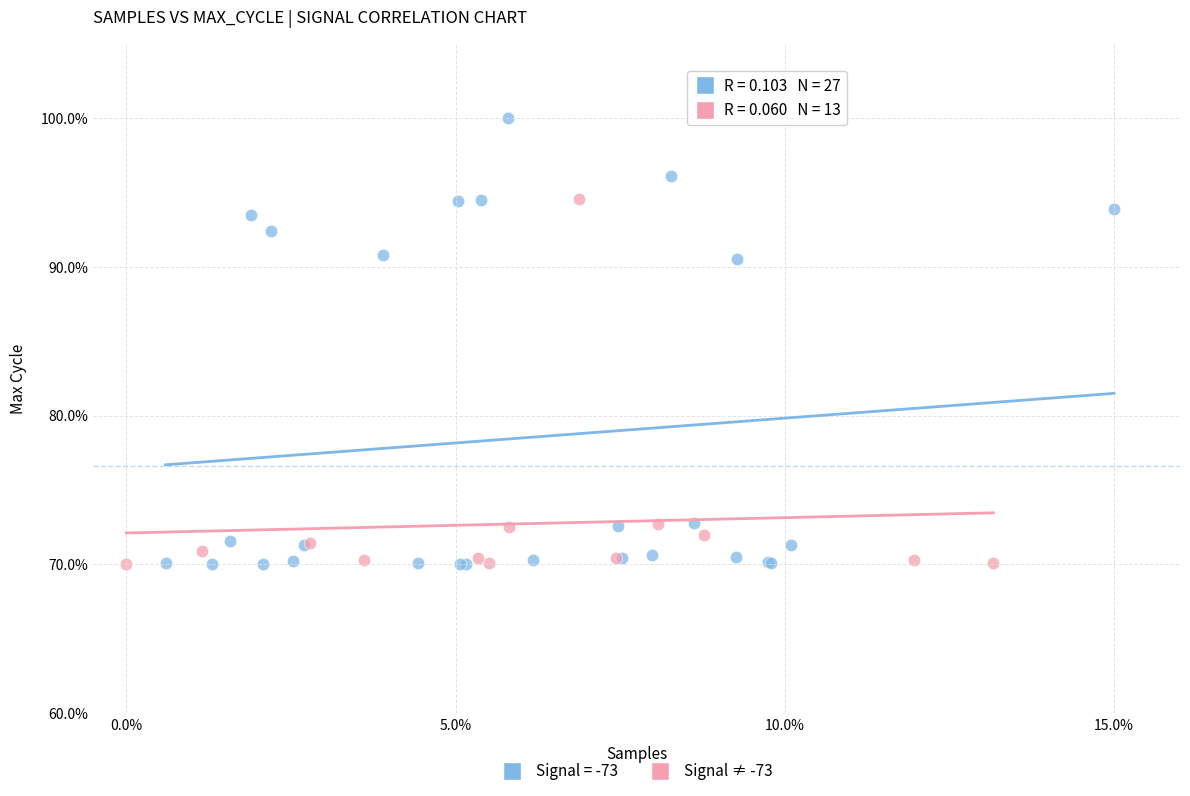

Which series has the widest spread of Y values?

Signal = -73